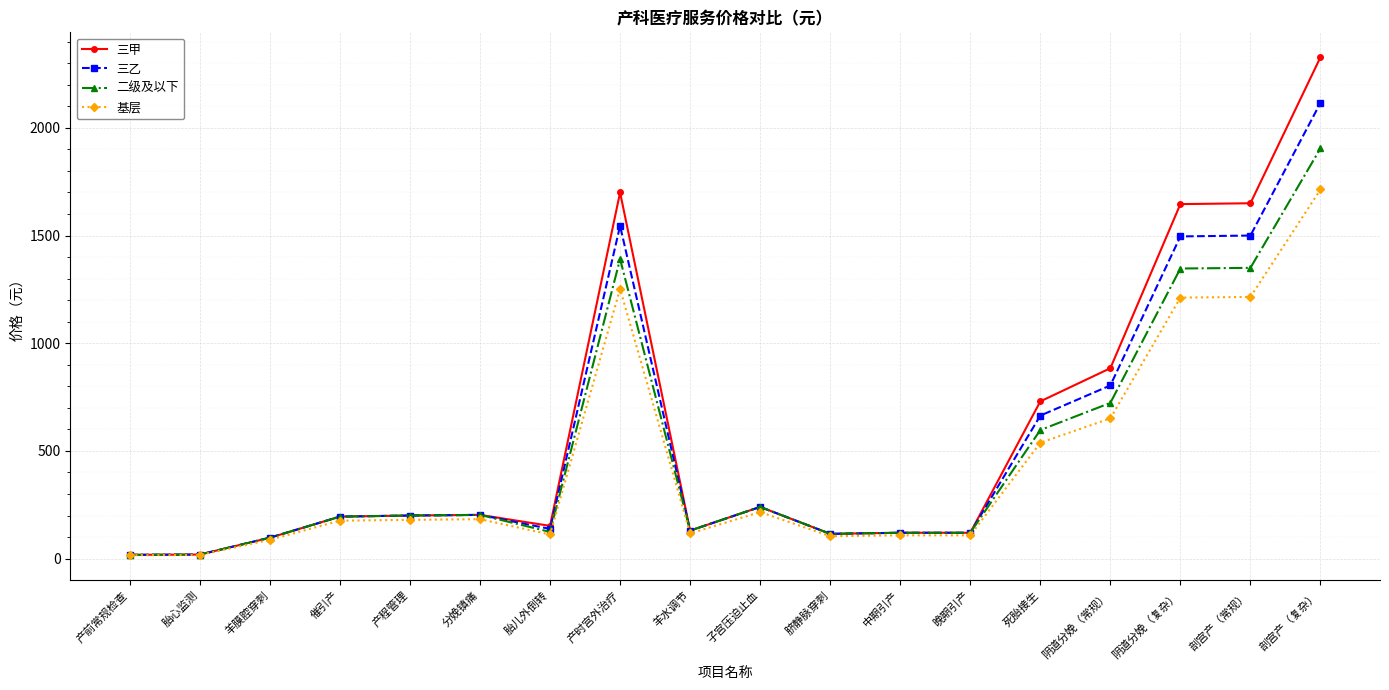

What are all the series names shown in the legend?

三甲, 三乙, 二级及以下, 基层